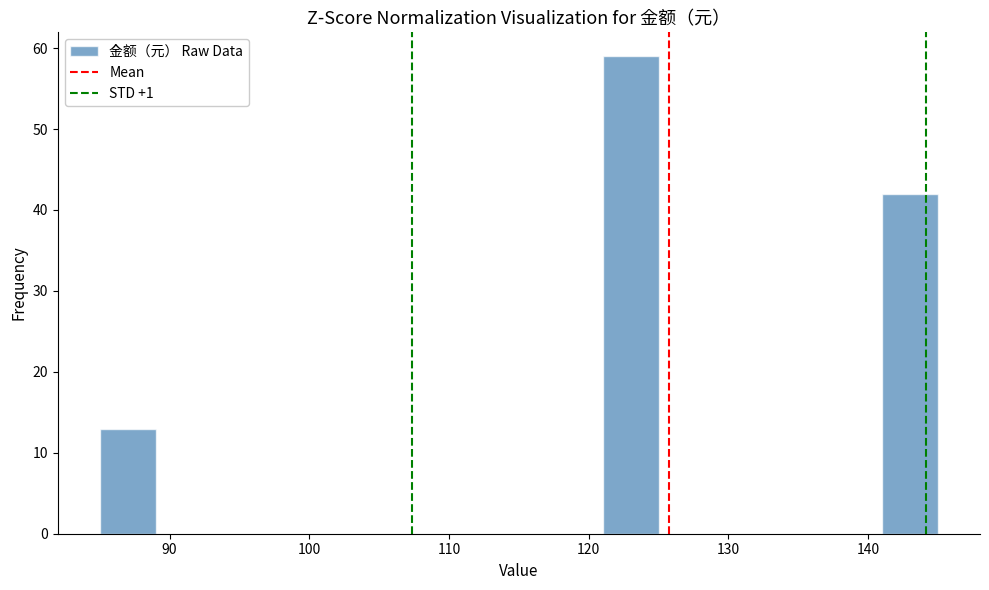

Reading left to right, list every bar in this chart as the range it spans on the x-axis followed by its height. The values are not printed on the chart, so give them approximately, as read against the axis.

85 to 89: 13
89 to 93: 0
93 to 97: 0
97 to 101: 0
101 to 105: 0
105 to 109: 0
109 to 113: 0
113 to 117: 0
117 to 121: 0
121 to 125: 59
125 to 129: 0
129 to 133: 0
133 to 137: 0
137 to 141: 0
141 to 145: 42